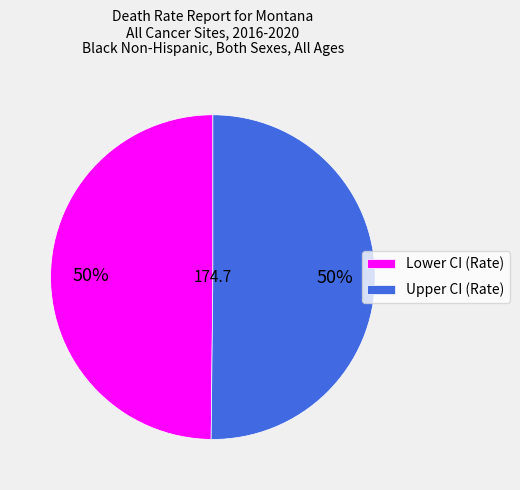

Approximately how many times larger is the value at Upper CI (Rate) compared to Lower CI (Rate)?

1.0